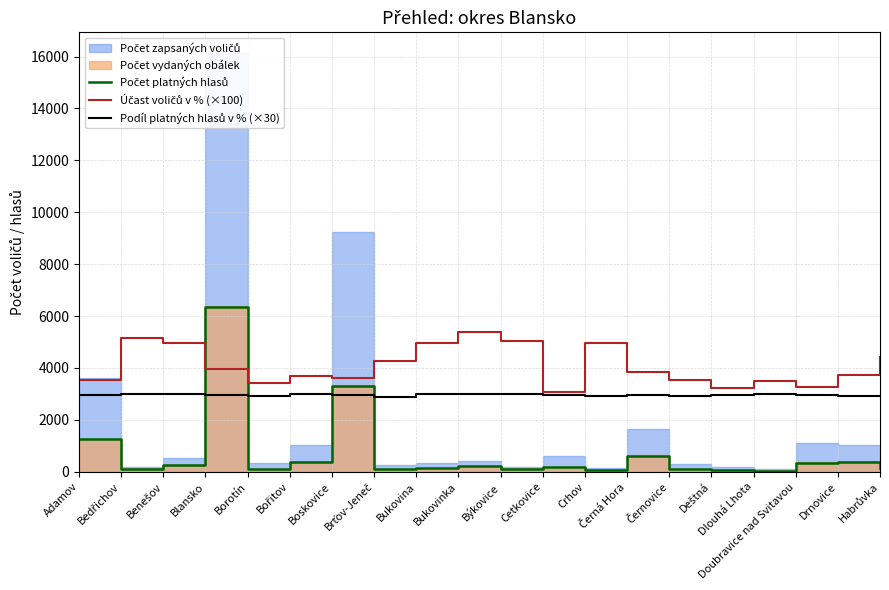

Does the chart have visible grid lines?

Yes